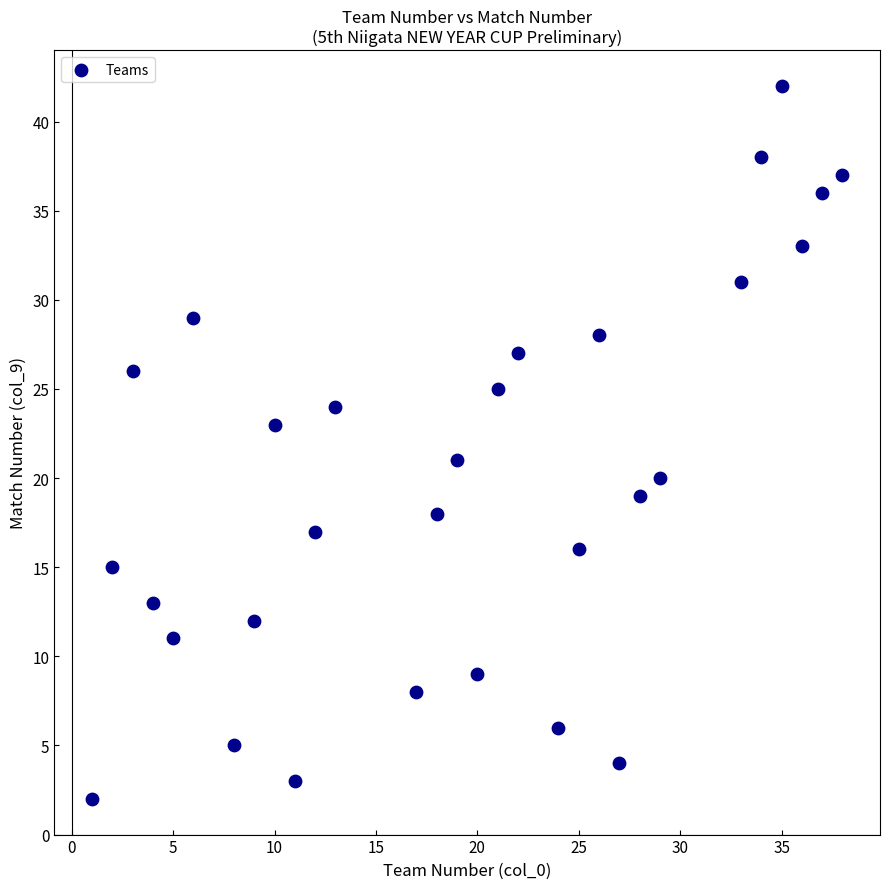

What is the range of Y values (max minus min)?

40